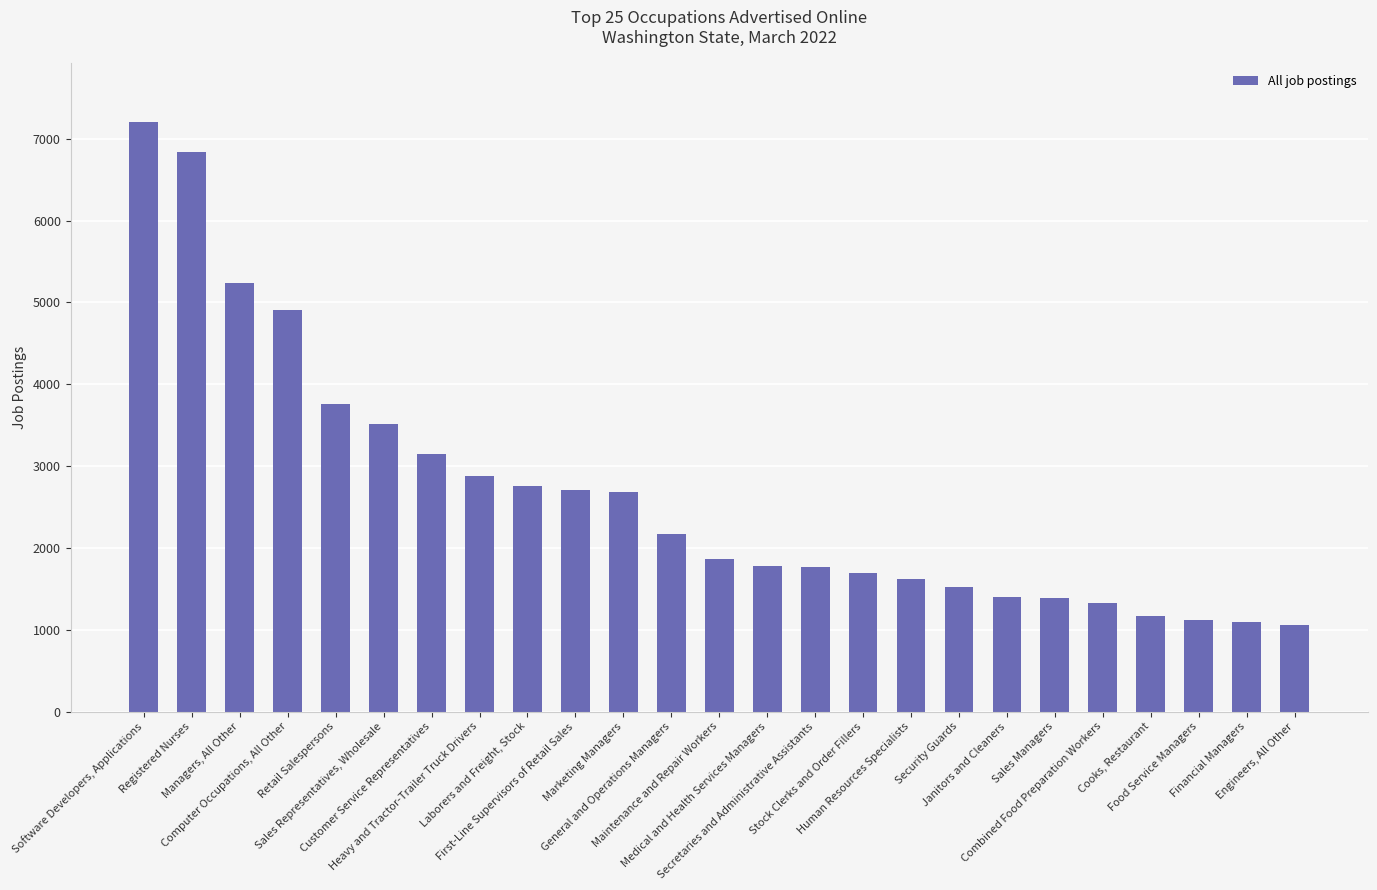

What is the minimum value shown in the chart?

1055